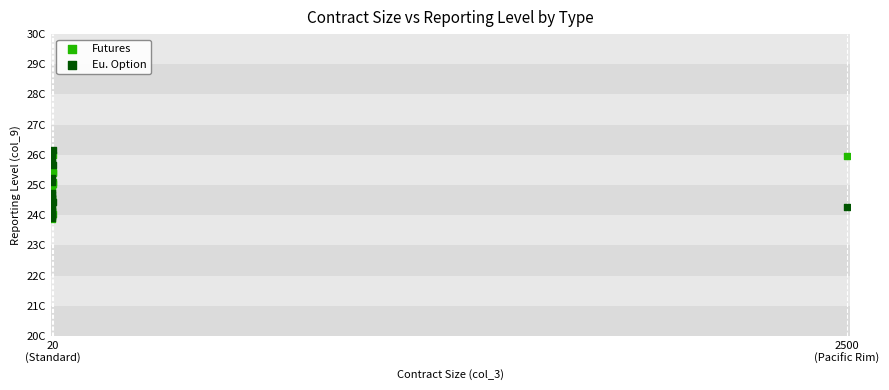

What are all the series names shown in the legend?

Futures, Eu. Option